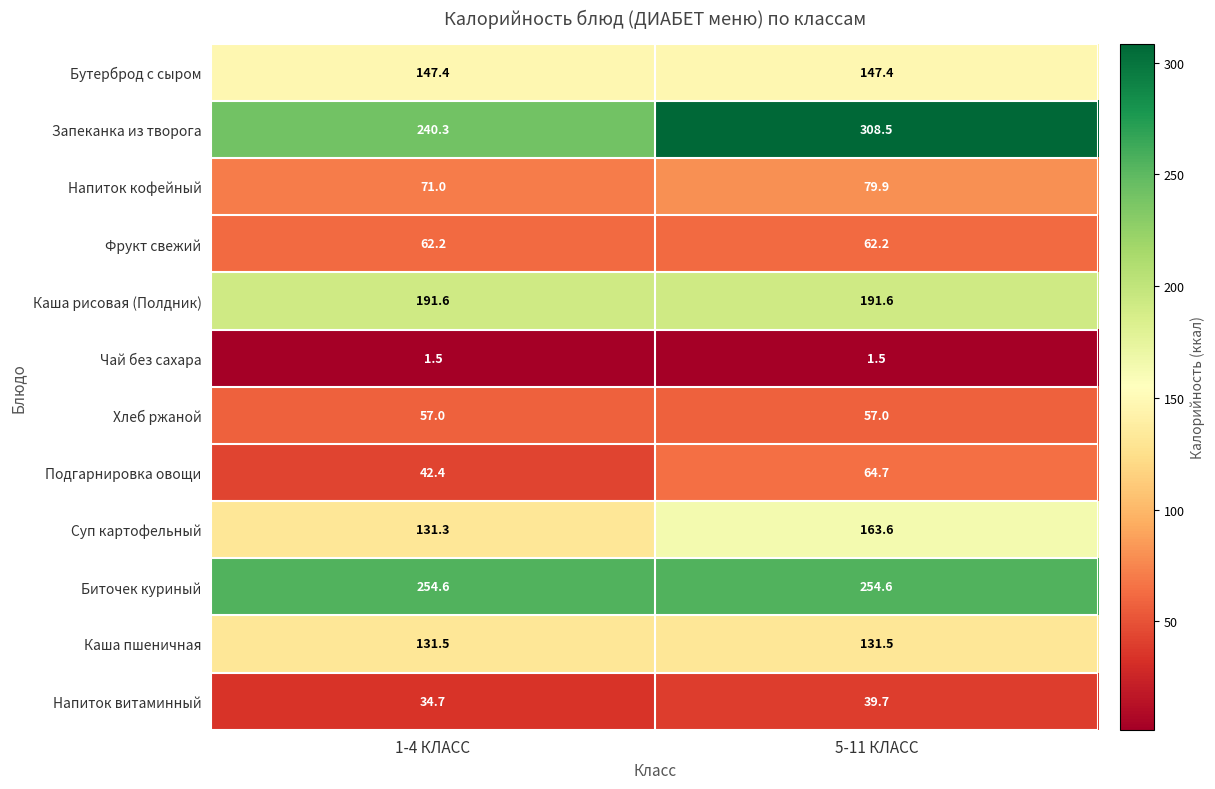

True or false: Биточек куриный has a value of 254.6 at 5-11 КЛАСС.

True